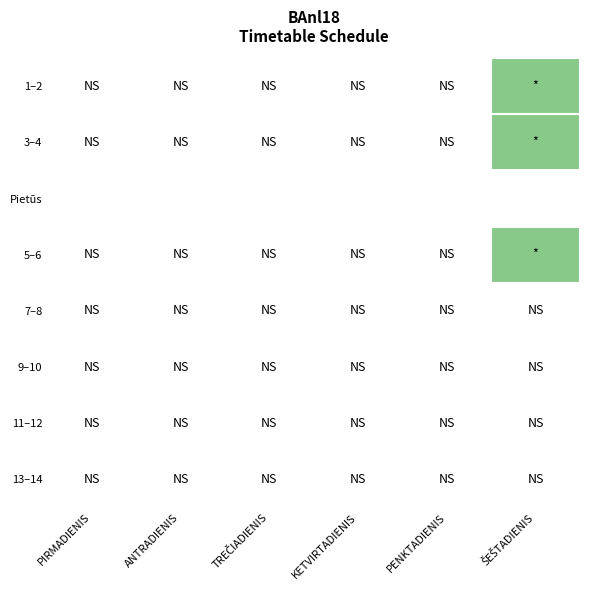

How many categories are shown in the chart?

6